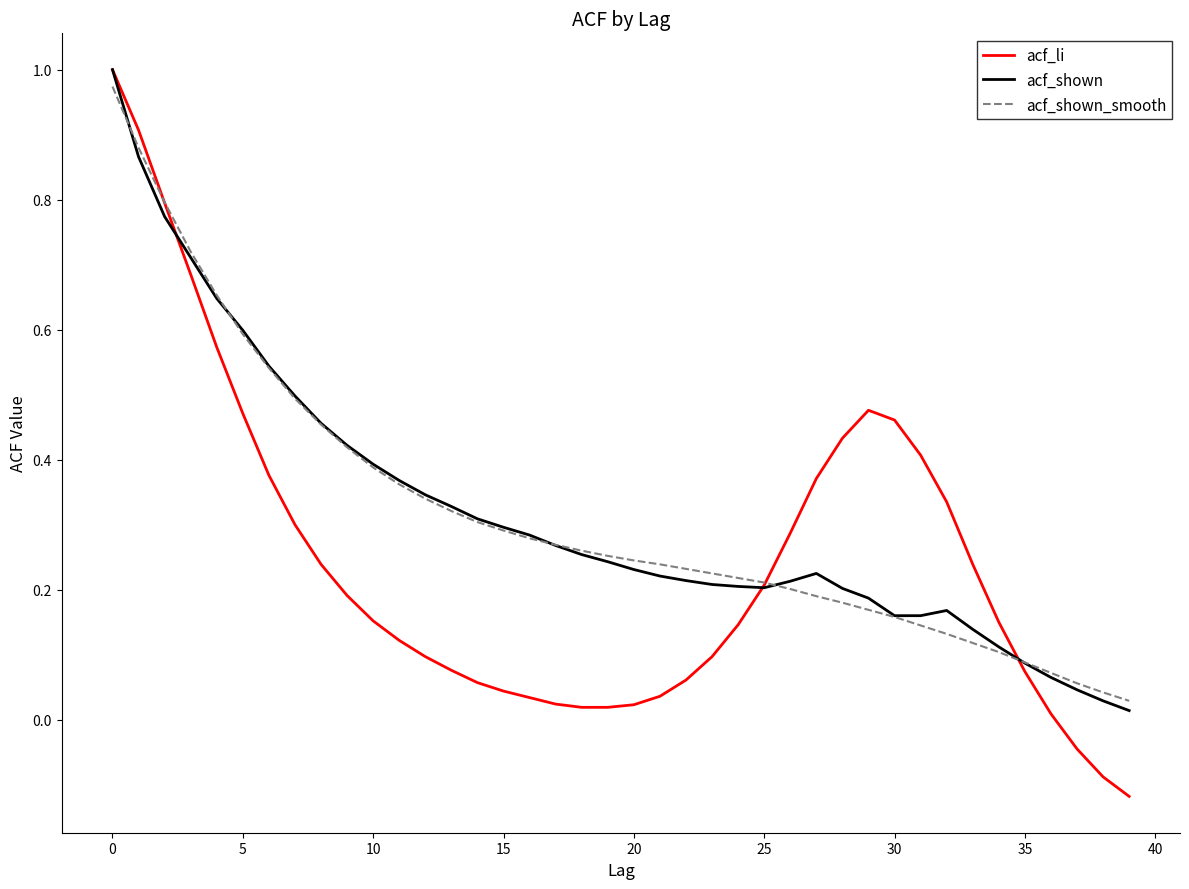

Which series has the largest range (max minus min)?

acf_li